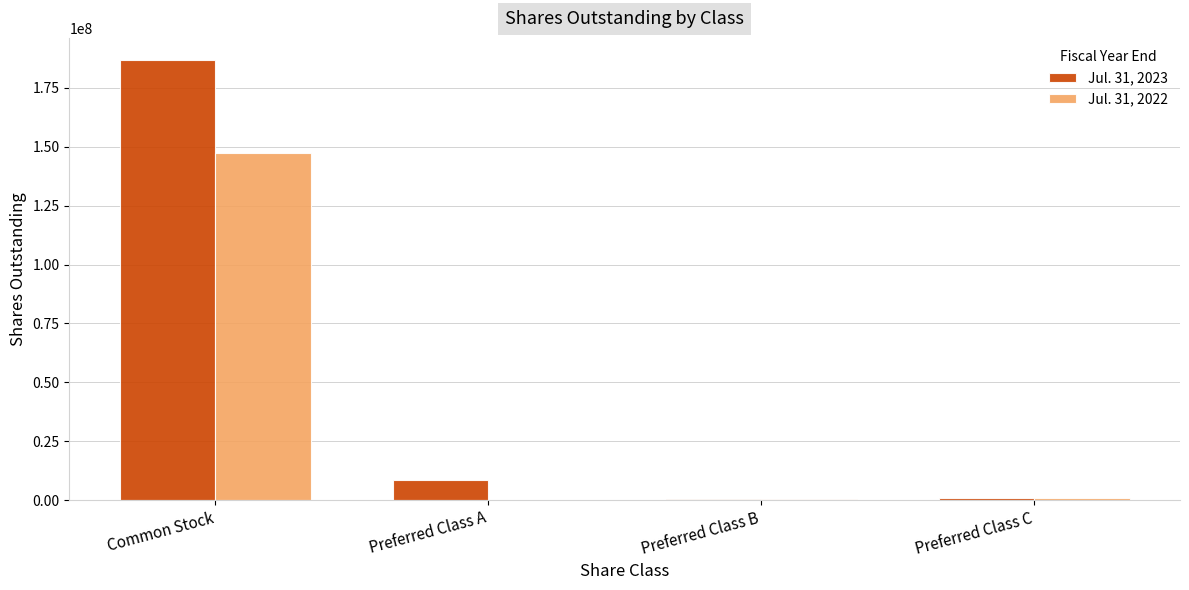

Which series has the largest total across all categories?

Jul. 31, 2023